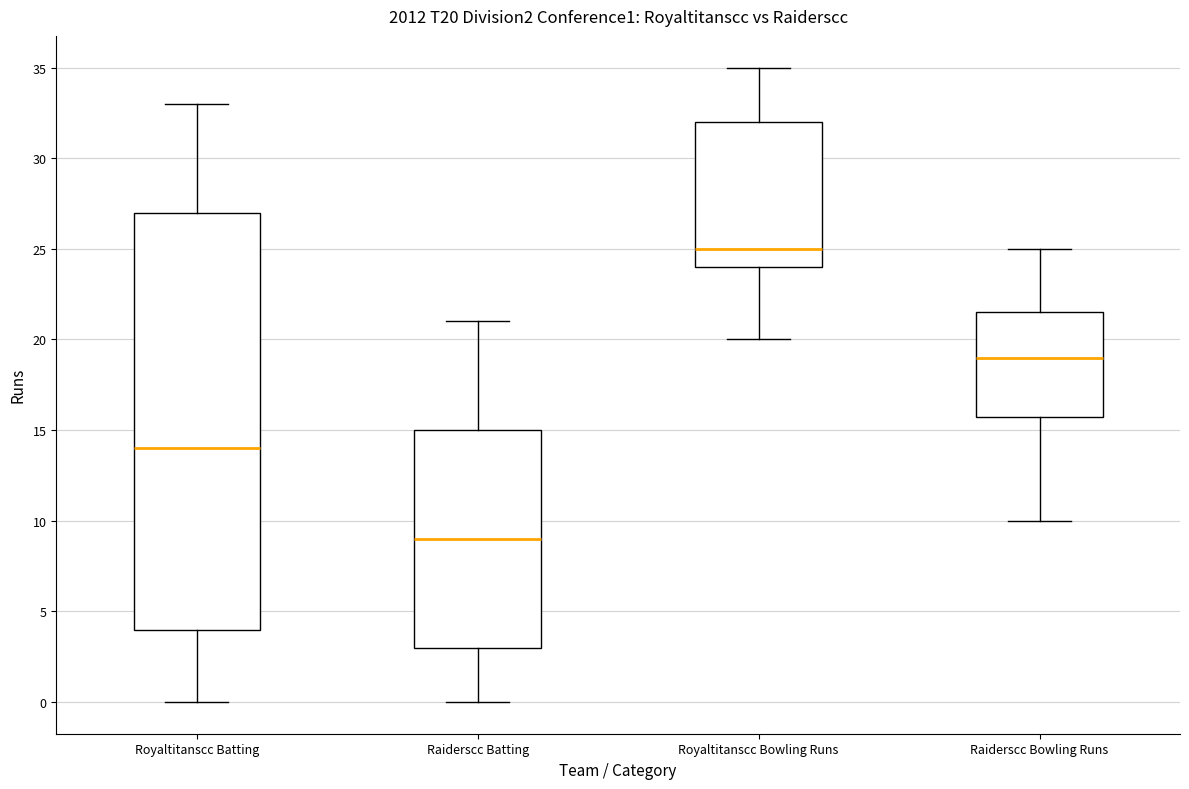

Which box's median line is the lowest?

Raiderscc Batting